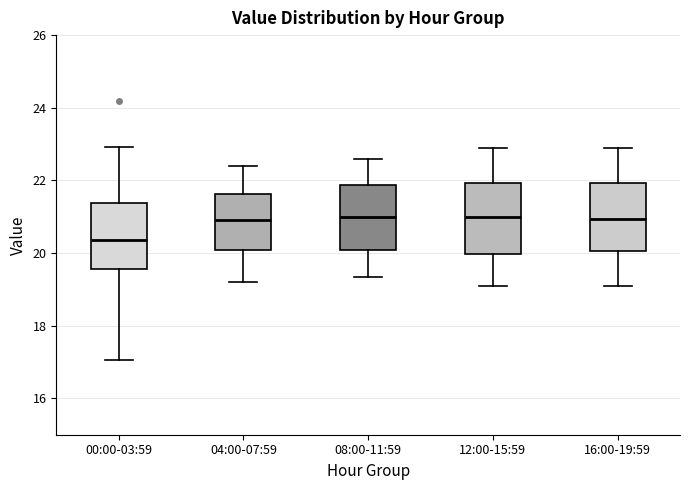

Where does the upper whisker of the box for 00:00-03:59 end on the y-axis? The values are not printed on the chart, so give them approximately, as read against the axis.

23.0